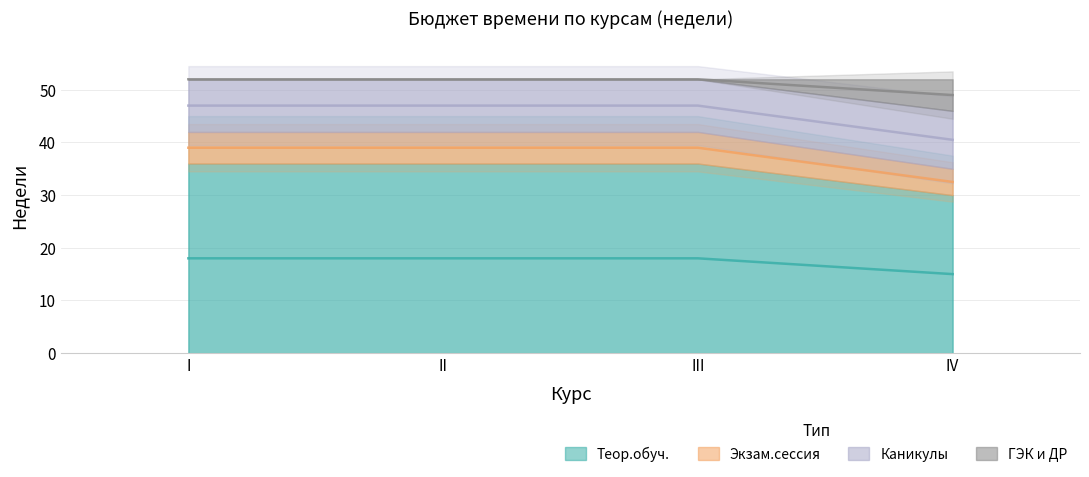

Count the number of categories in the chart.

4